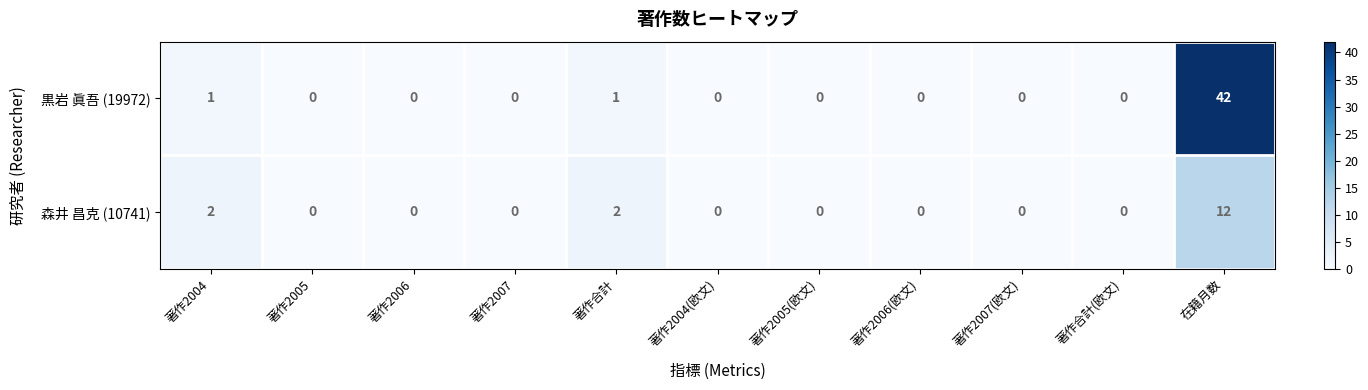

Reading left to right, what are all the values shown in this chart?

黒岩 眞吾 (19972): 著作2004=1	著作2005=0	著作2006=0	著作2007=0	著作合計=1	著作2004(欧文)=0	著作2005(欧文)=0	著作2006(欧文)=0	著作2007(欧文)=0	著作合計(欧文)=0	在籍月数=42
森井 昌克 (10741): 著作2004=2	著作2005=0	著作2006=0	著作2007=0	著作合計=2	著作2004(欧文)=0	著作2005(欧文)=0	著作2006(欧文)=0	著作2007(欧文)=0	著作合計(欧文)=0	在籍月数=12